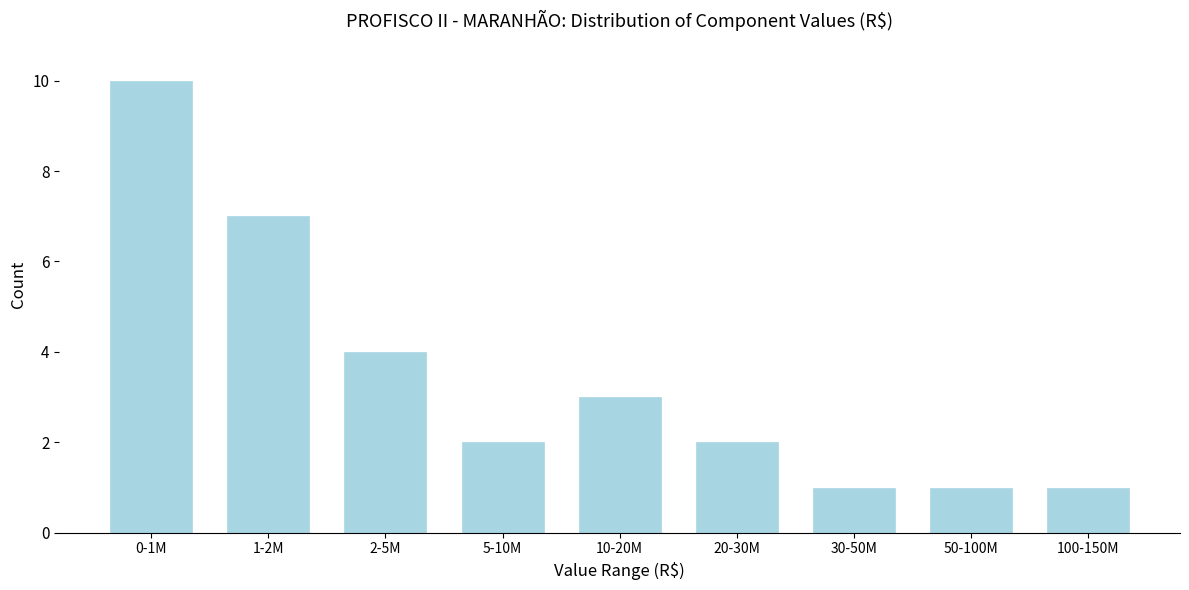

Reading right to left, extract all data points from this chart.

1	1	1	2	3	2	4	7	10